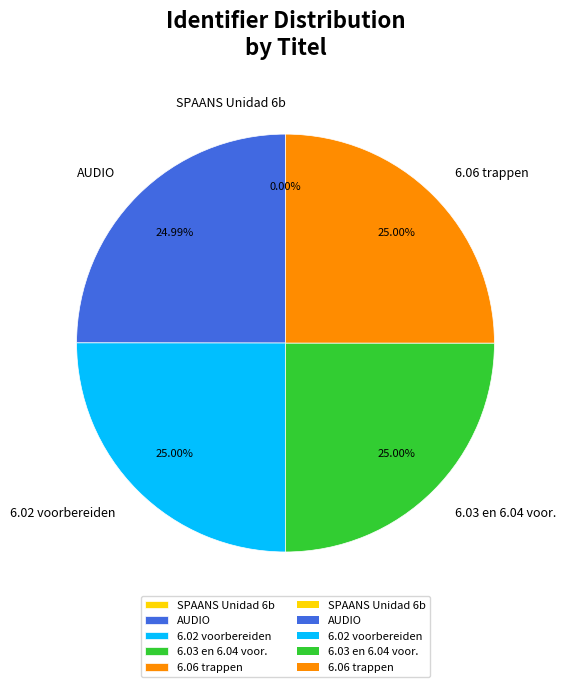

Does any single category account for the majority?

No